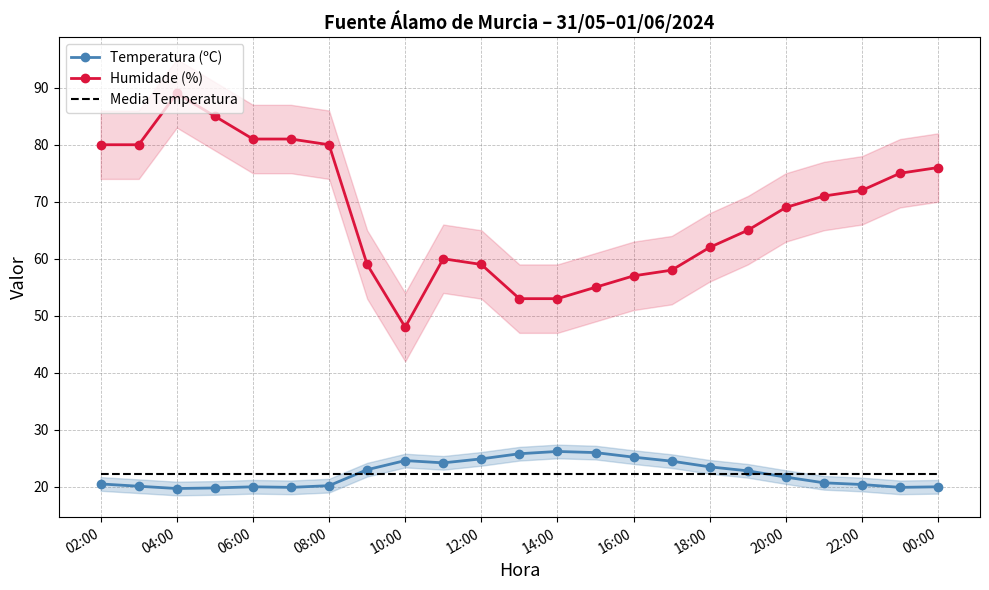

The value of Humidade (%) at 16:00 is 39.2. True or false?

False